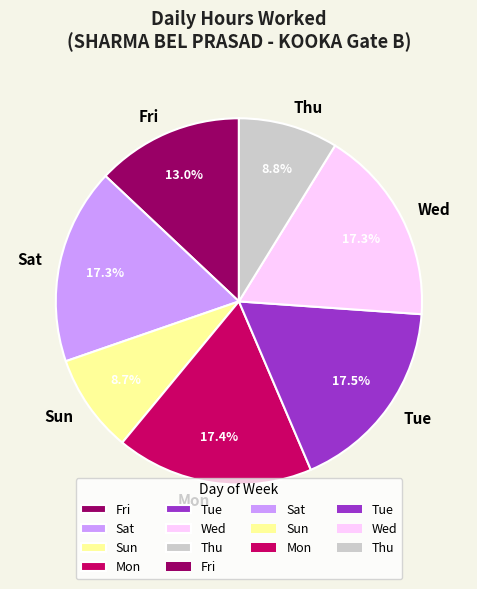

What percentage is the Sun slice, to the nearest percent?

9%